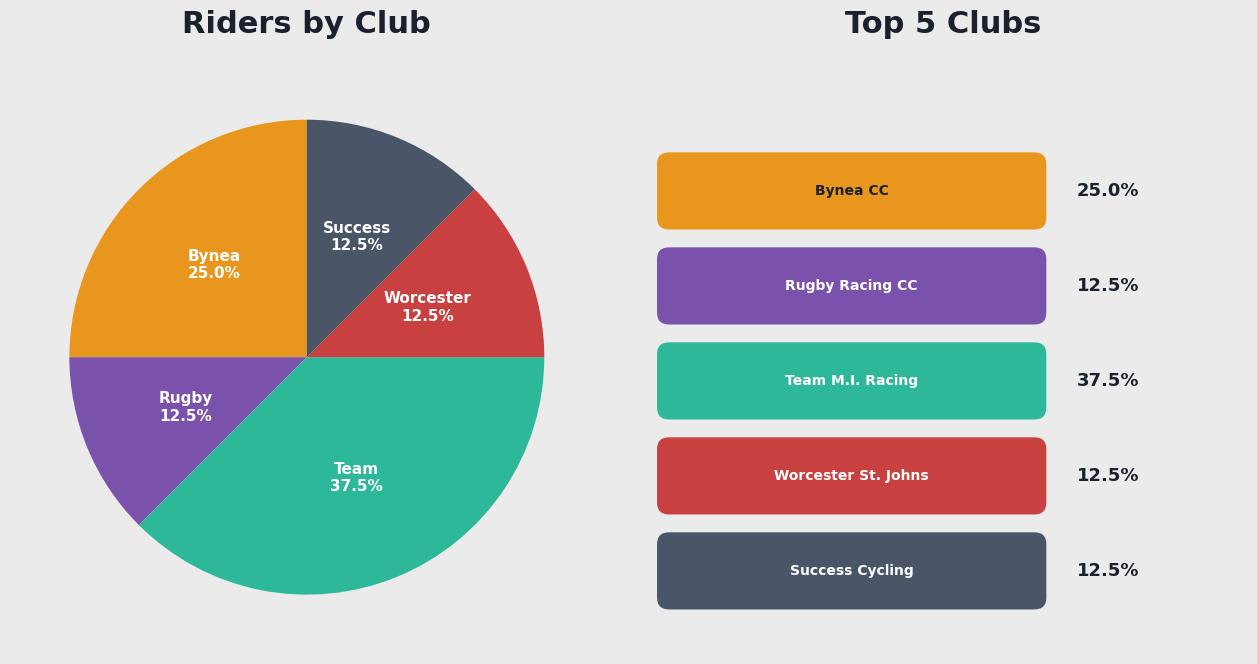

Is there any slice that represents more than half of the pie?

No